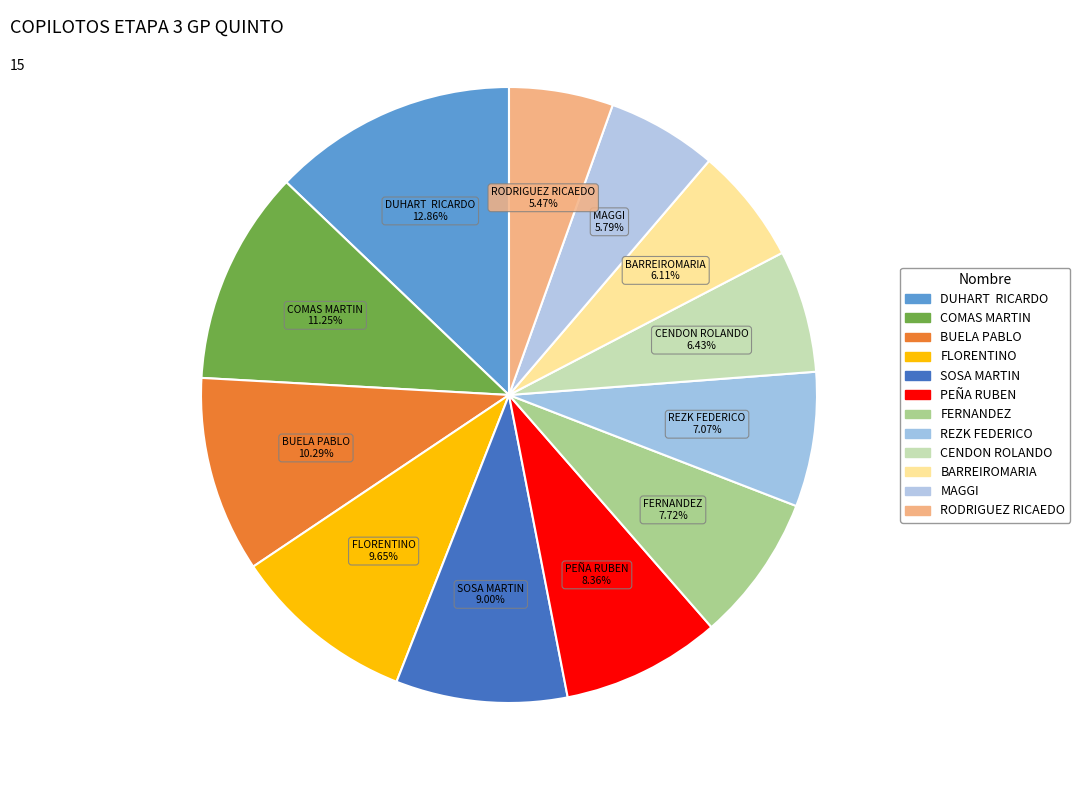

Count the number of slices in the pie.

12